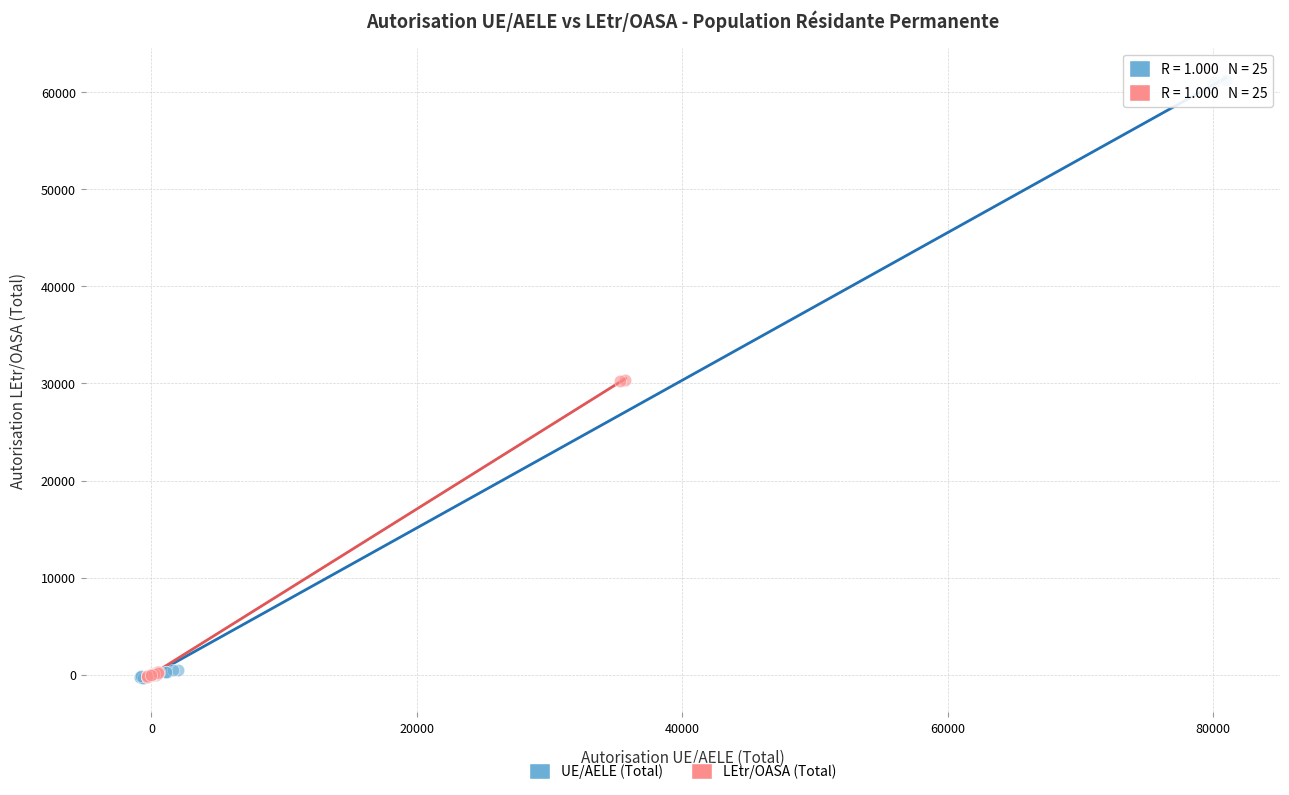

Which series reaches the maximum Y coordinate?

UE/AELE (Total)